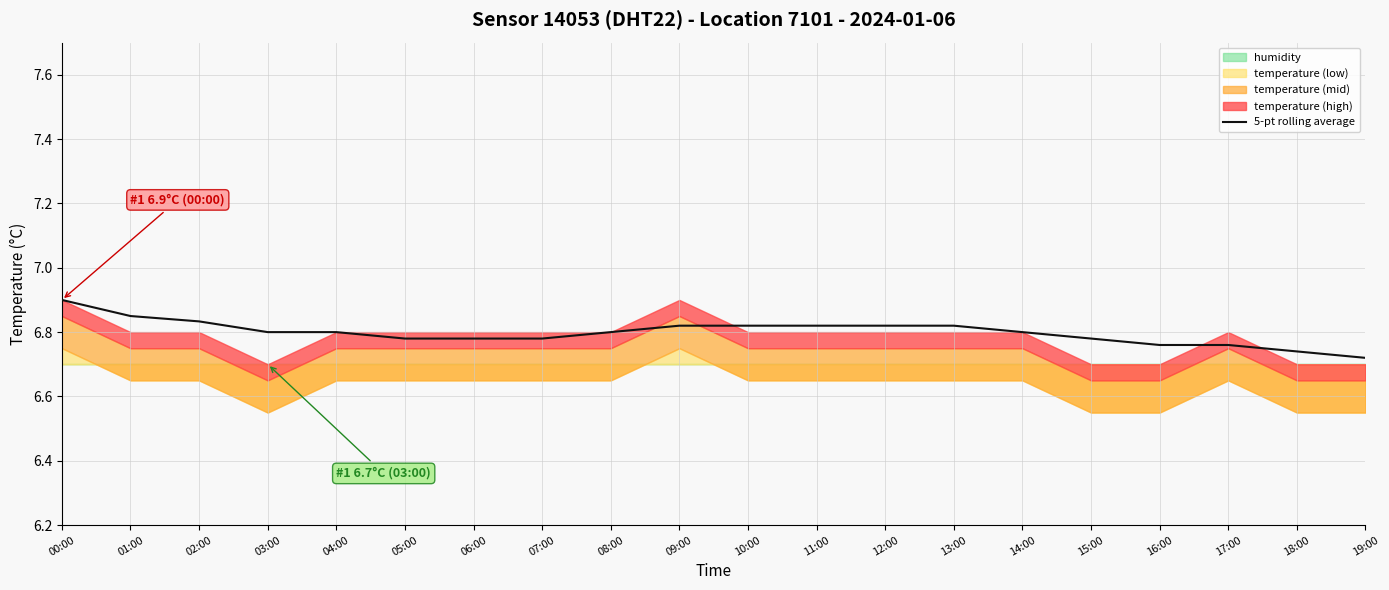

Is it true that the value at 15:00 is 3.2?

False